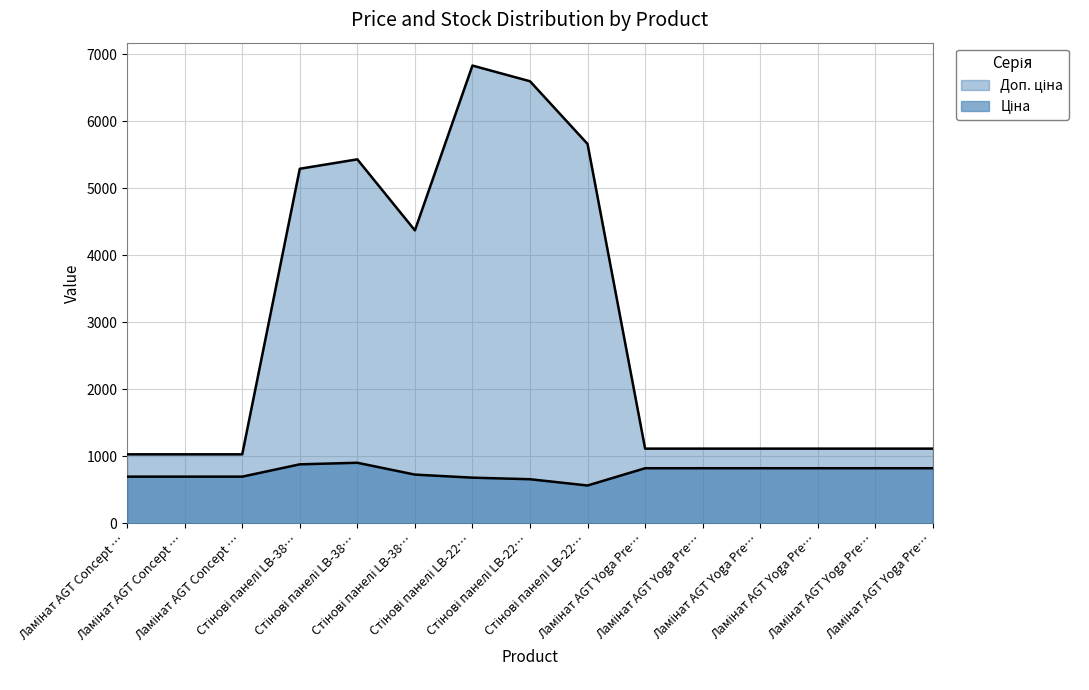

Is the value of Ціна at Стінові панелі LB-22… greater than the value of Доп. ціна at Ламінат AGT Yoga Pre…?

No